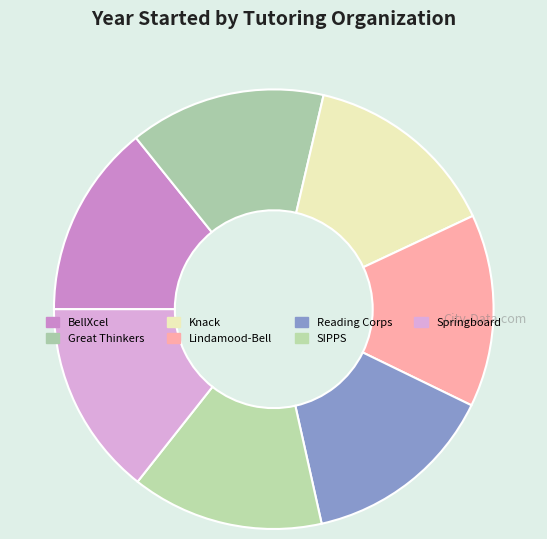

Count the number of slices in the pie.

7